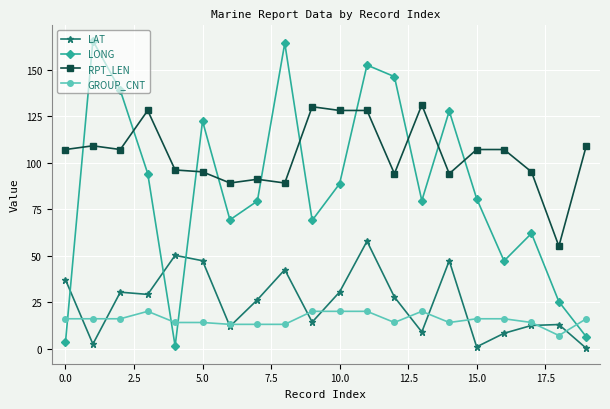

Which series has the largest range (max minus min)?

LONG